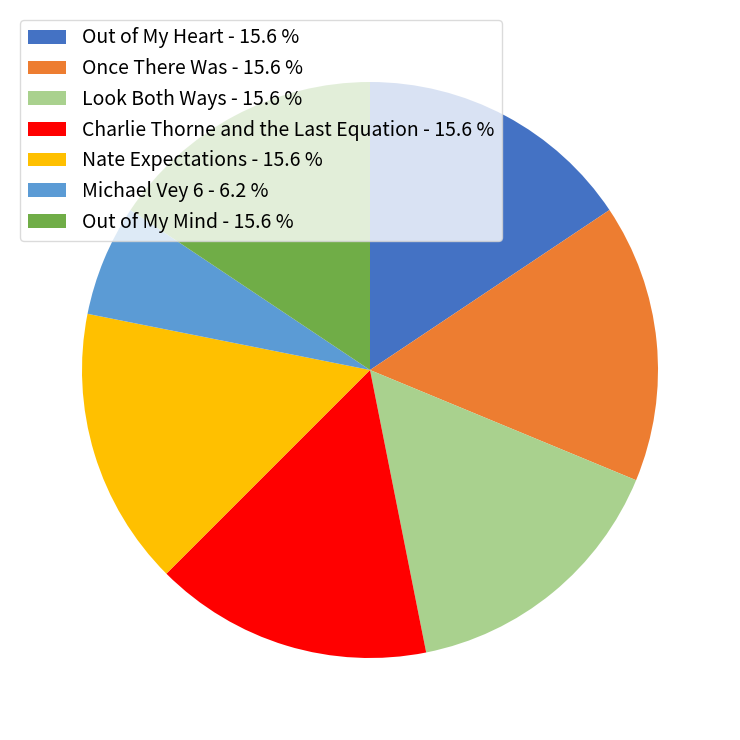

Approximately how many times larger is the value at Out of My Heart - 15.6 % compared to Michael Vey 6 - 6.2 %?

2.5